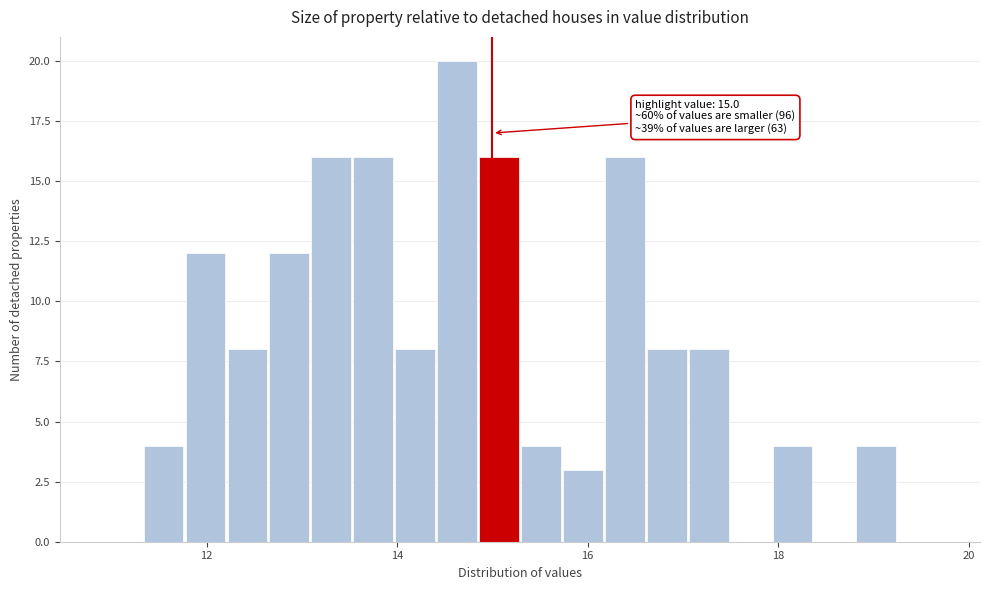

Read against the x-axis, roughly where is the centre of the tallest bar?

14.6